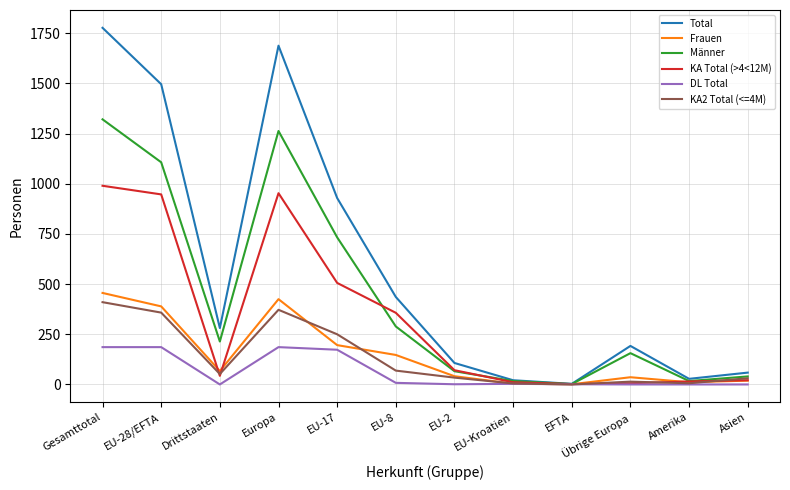

Between EU-Kroatien and Asien, which series saw the biggest shift?

Total